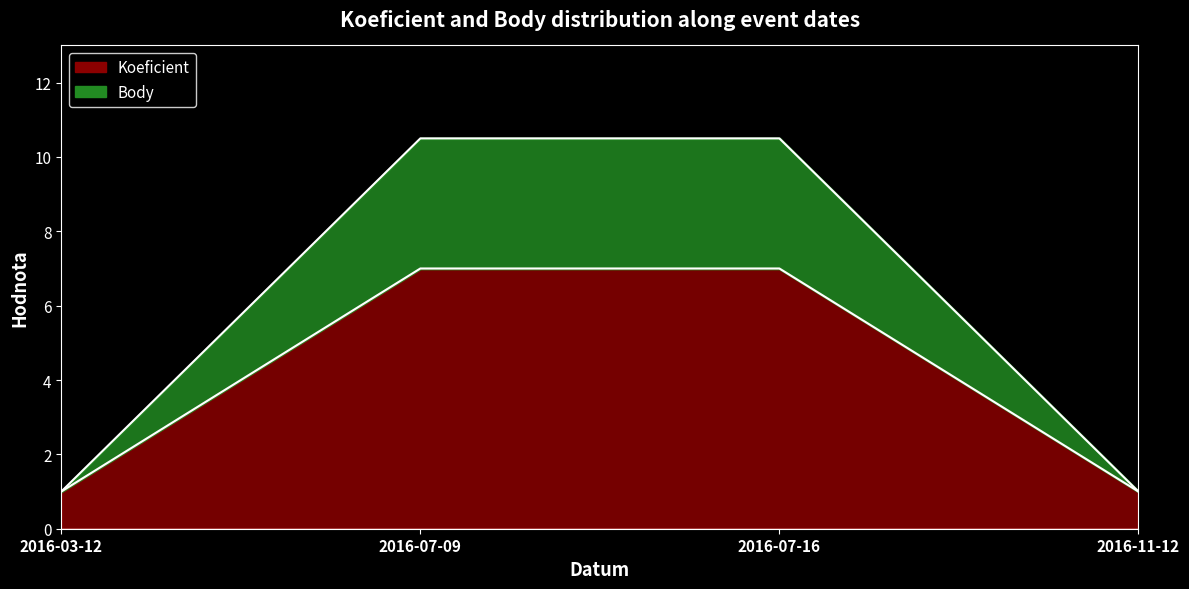

What is the total value across all series at 2016-03-12?

2.0